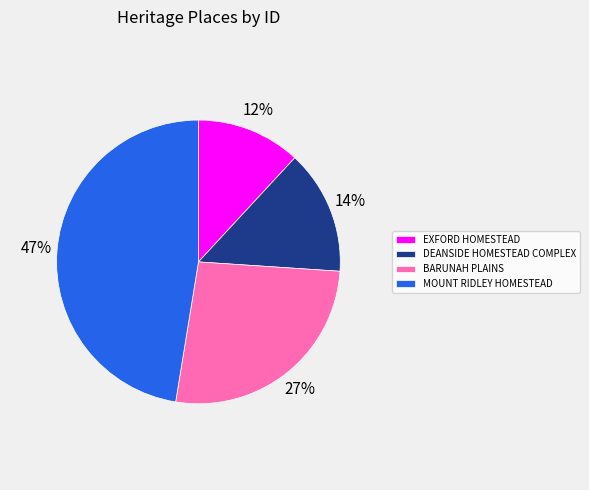

Rank the categories by value from highest to lowest.

MOUNT RIDLEY HOMESTEAD, BARUNAH PLAINS, DEANSIDE HOMESTEAD COMPLEX, EXFORD HOMESTEAD